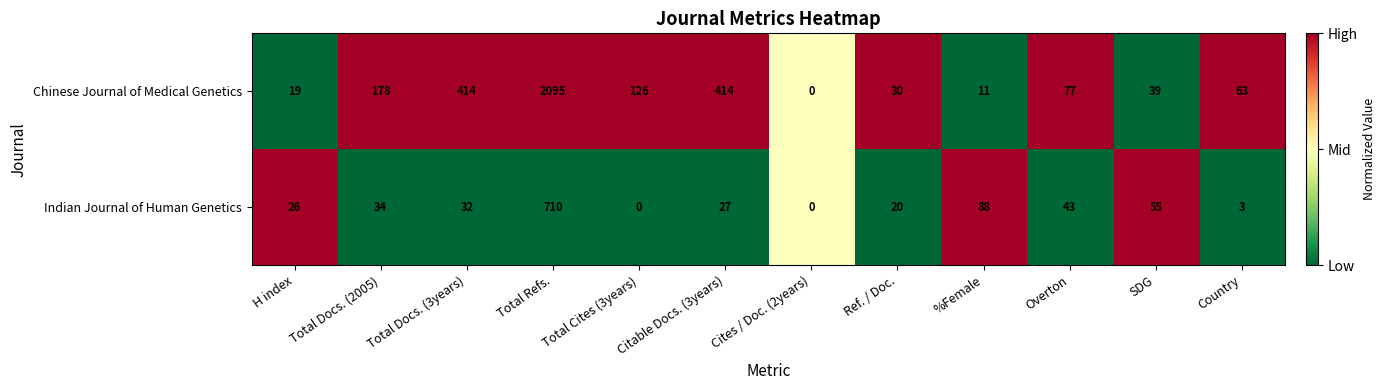

The value of Indian Journal of Human Genetics at Total Docs. (2005) is 22. True or false?

False